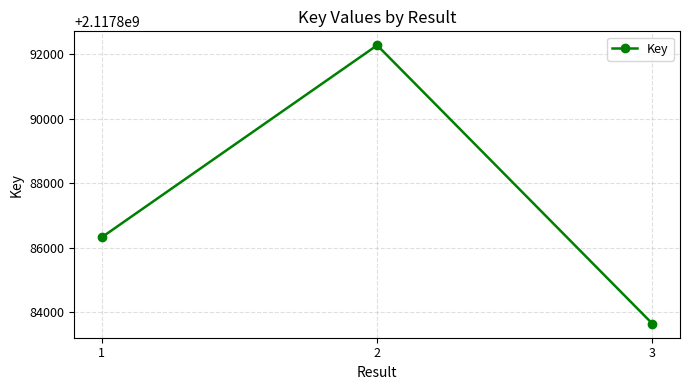

List the labels in order of value, smallest first.

3, 1, 2